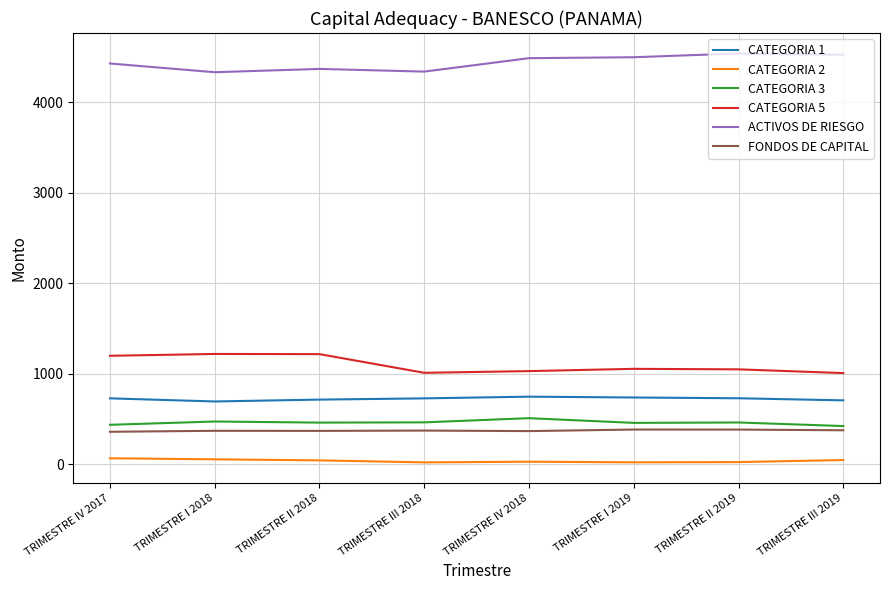

Which series has the largest total across all categories?

ACTIVOS DE RIESGO